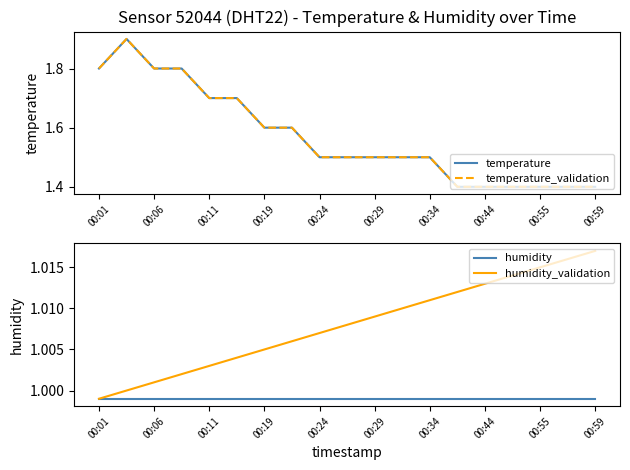

The humidity_validation series shows 1.0 at 00:01. True or false?

True